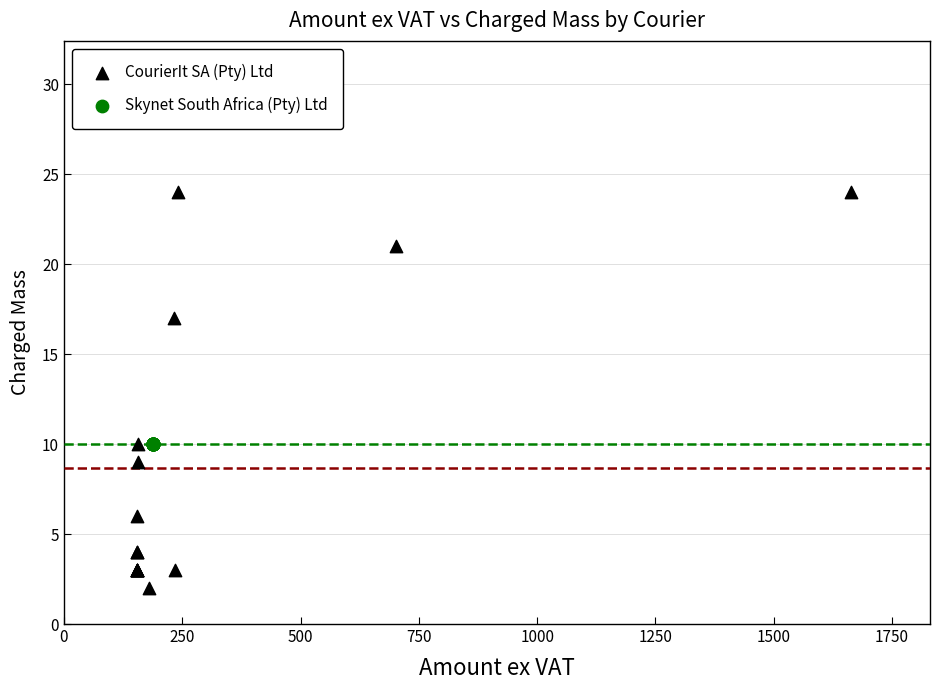

Which series reaches the minimum Y coordinate?

CourierIt SA (Pty) Ltd